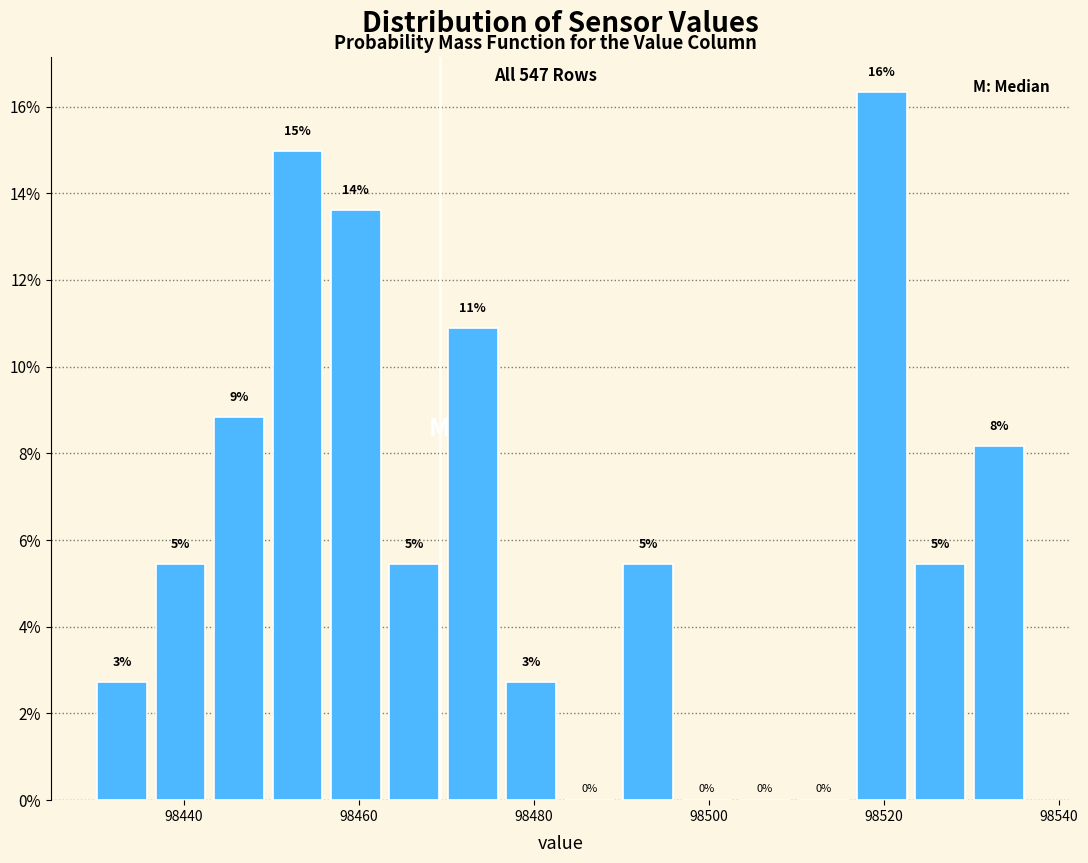

Around what value on the x-axis is the tallest bar? Give the approximate position of its centre, as read against the axis.

98520